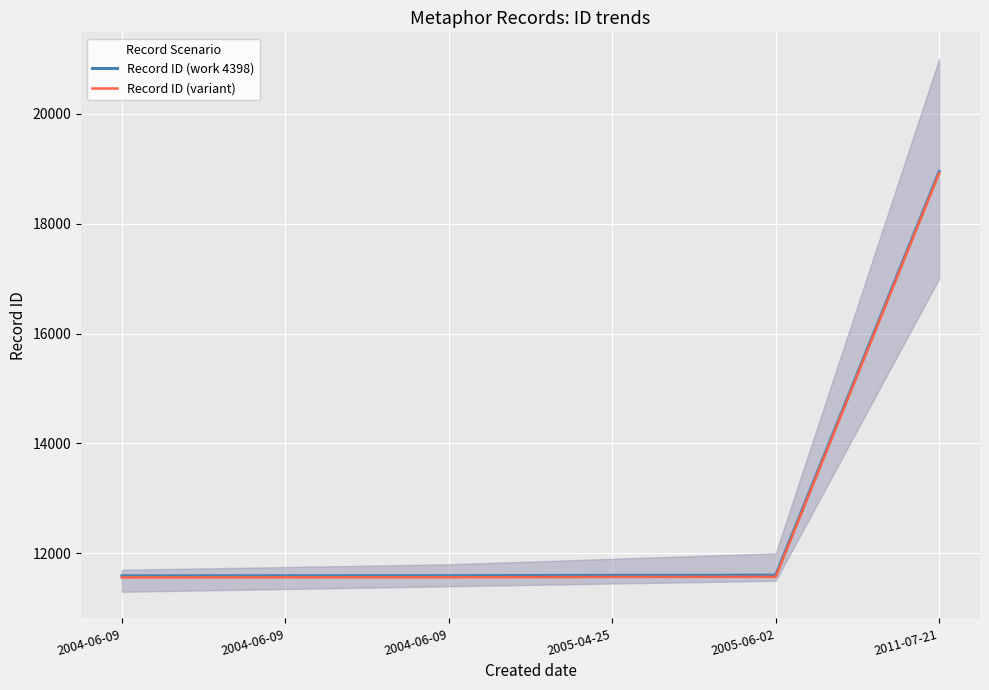

Rank the categories by Record ID (variant) value from lowest to highest.

2004-06-09, 2004-06-09, 2004-06-09, 2005-04-25, 2005-06-02, 2011-07-21